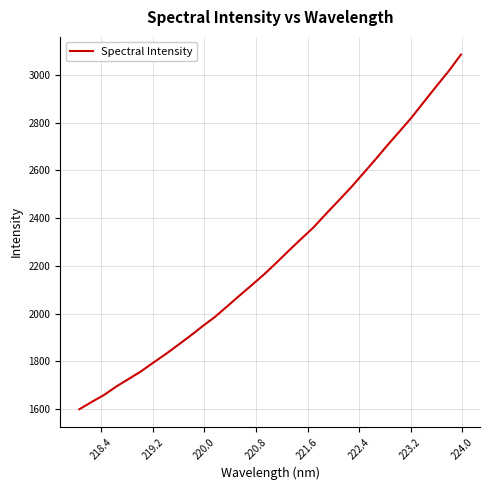

Count the number of categories in the chart.

32